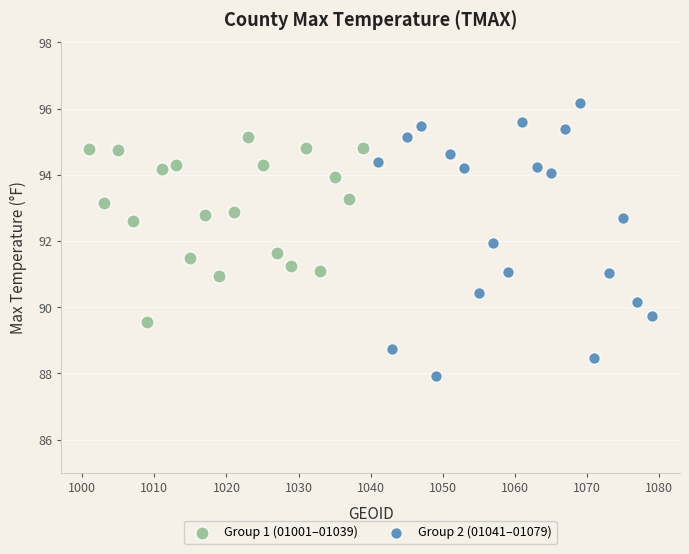

What are all the series names shown in the legend?

Group 1 (01001–01039), Group 2 (01041–01079)